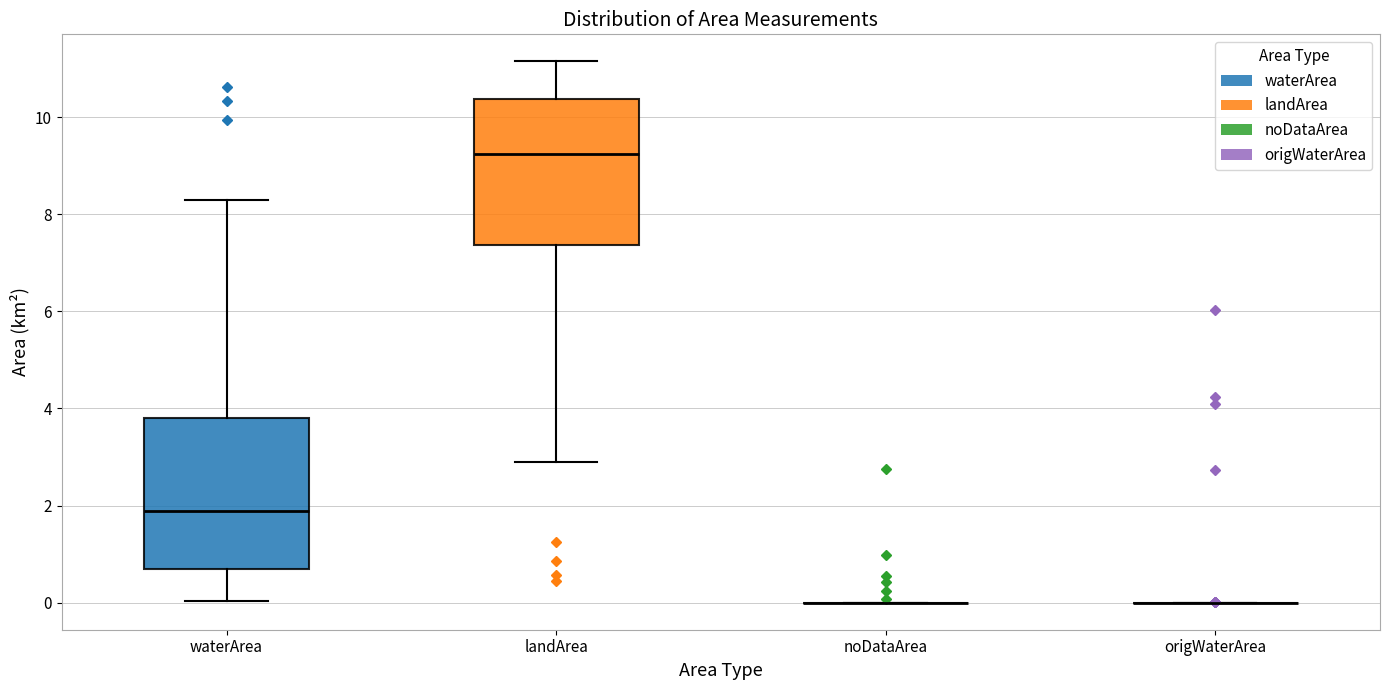

Reading left to right, transcribe this box plot: for each box, give where its median line is, the range the box spans, and where its two whiskers end, as read against the y-axis. The values are not printed on the chart, so give them approximately, as read against the axis.

waterArea: median 1.8, box 0.6 to 3.8, whiskers 0.0 to 8.4
landArea: median 9.2, box 7.4 to 10.4, whiskers 2.8 to 11.2
noDataArea: box collapsed to a line at 0.0, whiskers 0.0 to 0.0
origWaterArea: box collapsed to a line at 0.0, whiskers 0.0 to 0.0